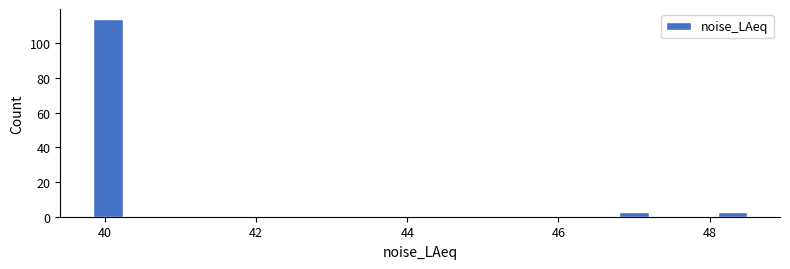

Read against the x-axis, roughly where is the centre of the tallest bar?

40.0